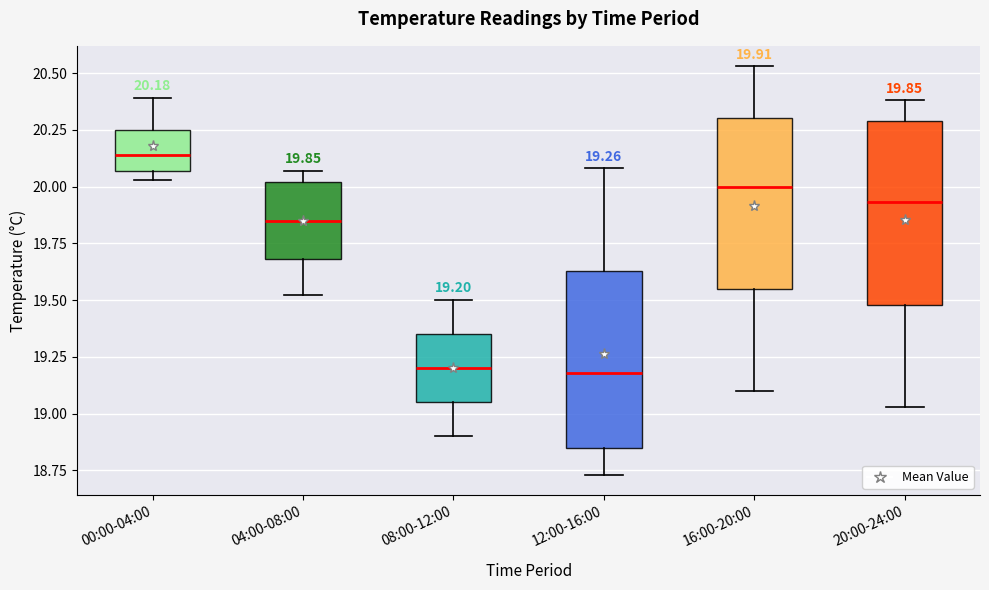

Which box has the highest median line?

00:00-04:00